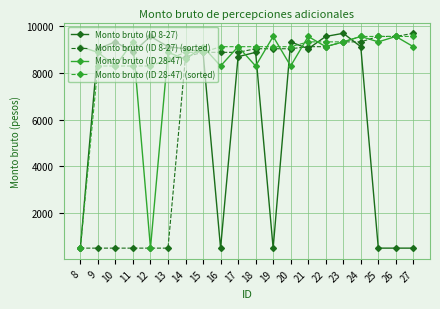

What is the total value across all series at 11?

27012